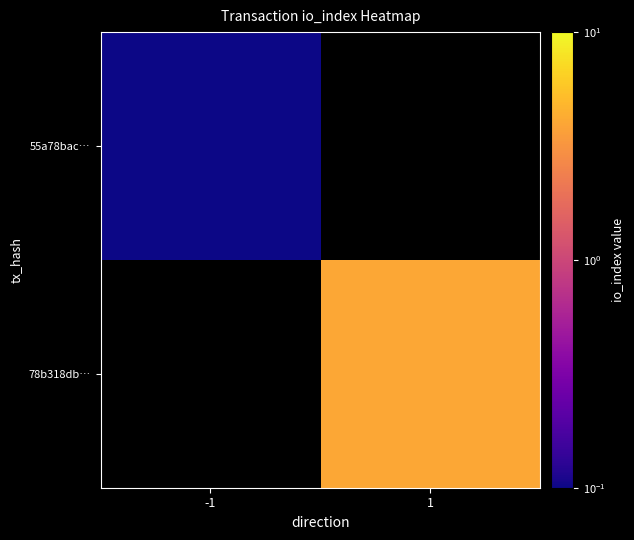

At which label does 55a78bac… reach its minimum?

-1